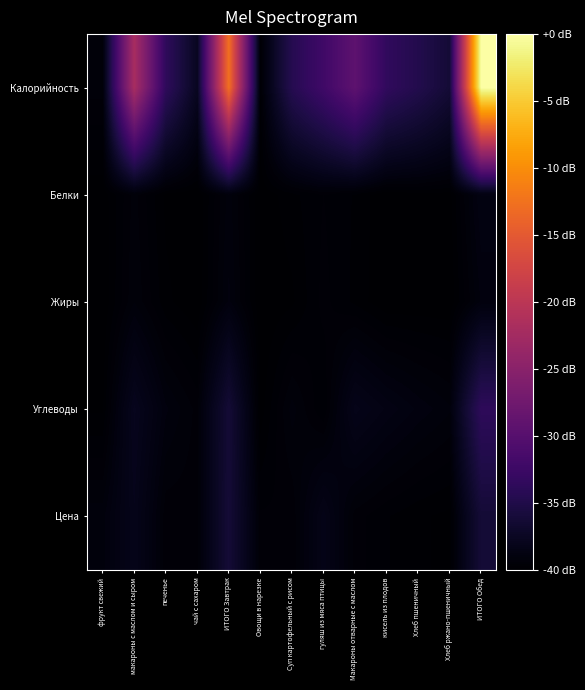

At Хлеб ржано-пшеничный, list the series in order from smallest to largest.

Жиры, Белки, Цена, Углеводы, Калорийность